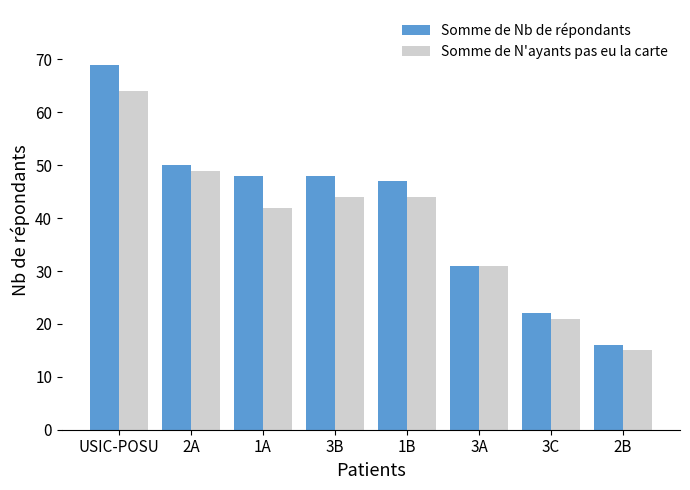

At which category is the sum across all series the highest?

USIC-POSU